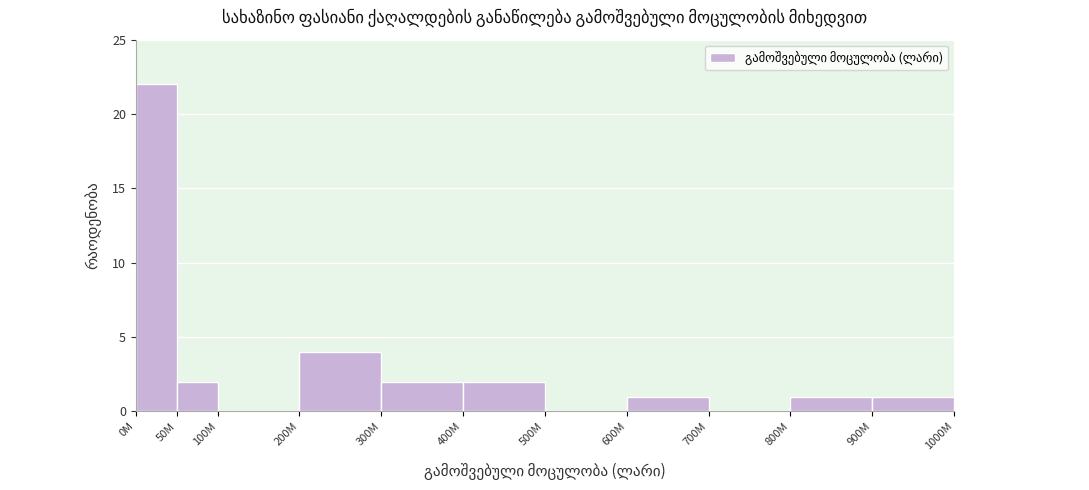

Reading left to right, transcribe all the data shown in this chart.

0M=22	50M=2	100M=0	200M=4	300M=2	400M=2	500M=0	600M=1	700M=0	800M=1	900M=1